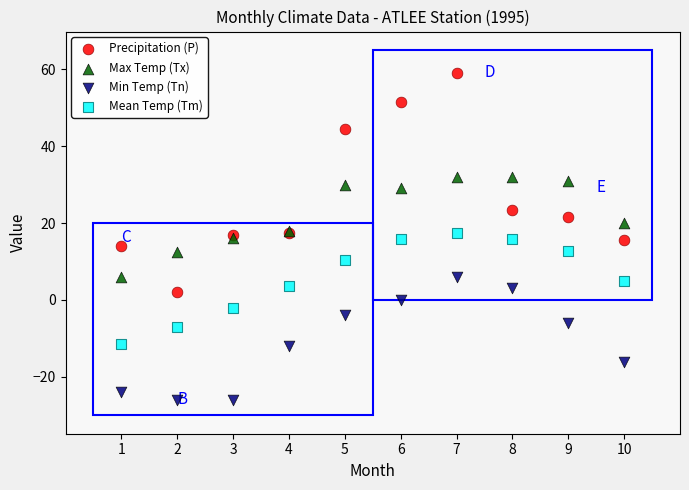

Which series reaches the minimum Y coordinate?

Min Temp (Tn)